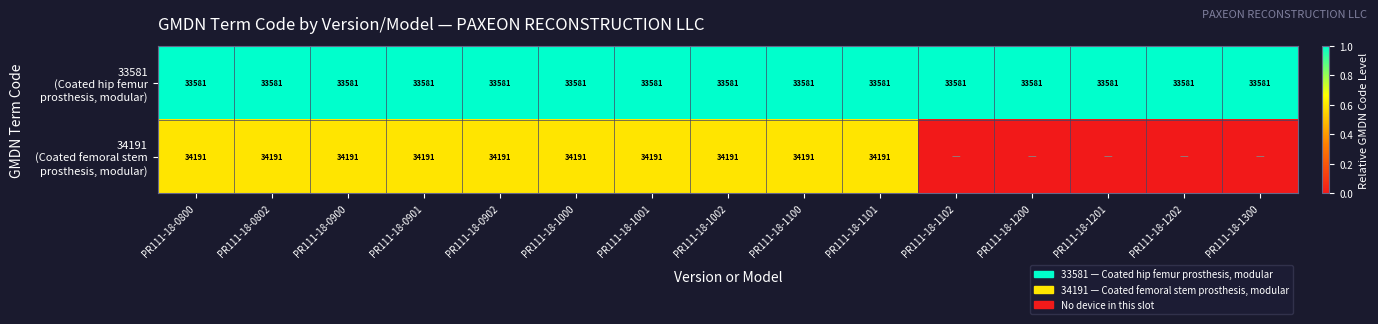

What is the total value across all series at PR111-18-0902?

67772